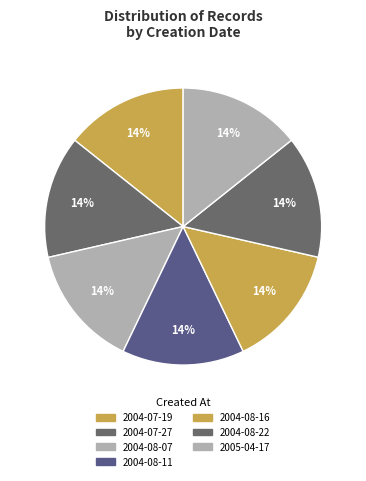

How many segments does this pie chart have?

7